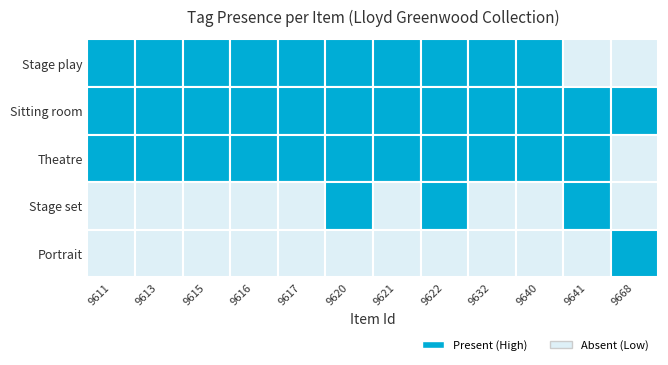

At which label does Stage play reach its peak?

9611